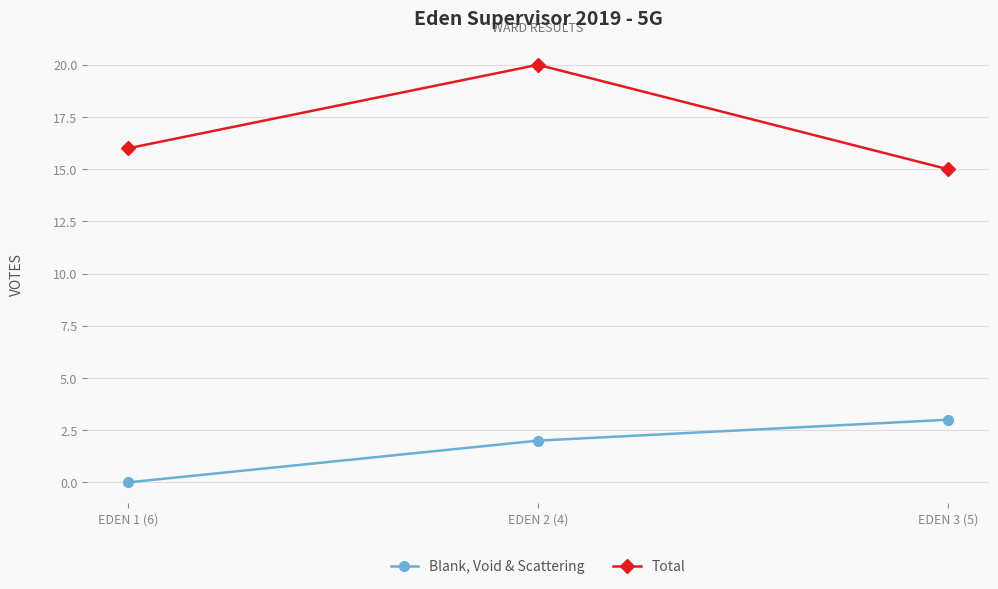

List the series in order of their peak value, highest first.

Total, Blank, Void & Scattering